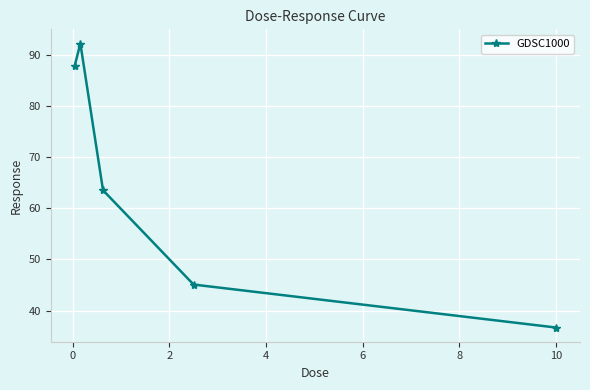

Reading right to left, what are all the values shown in this chart?

36.7	45.1	63.5	92.1	87.8